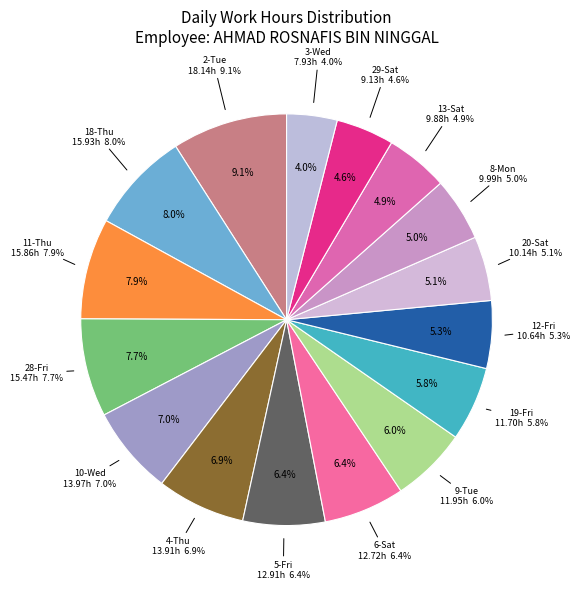

Which category has the smallest portion of the pie?

3-Wed